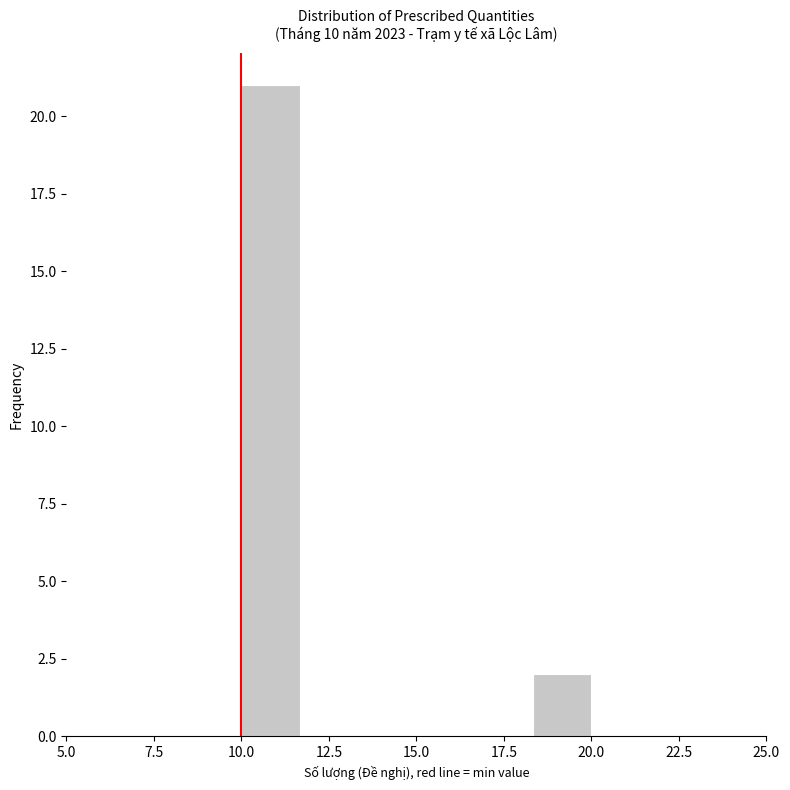

Around what value on the x-axis is the tallest bar? Give the approximate position of its centre, as read against the axis.

11.0